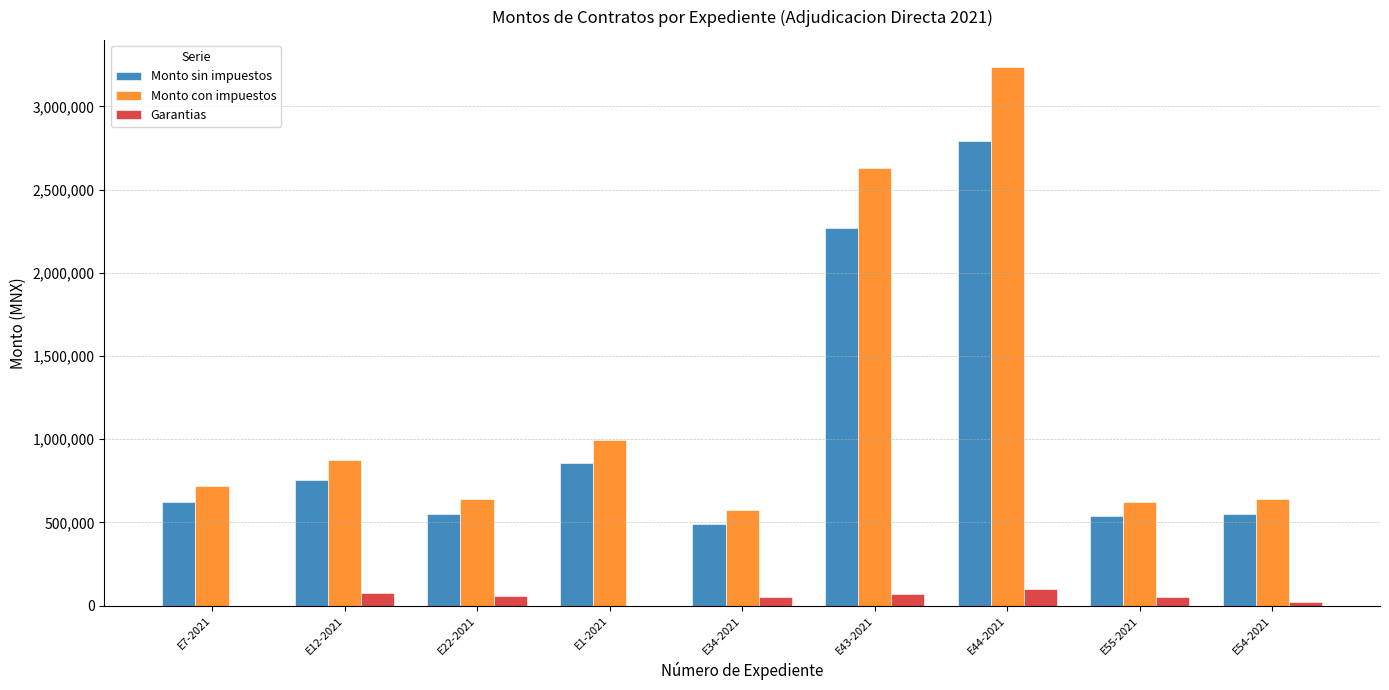

Count the number of categories in the chart.

9